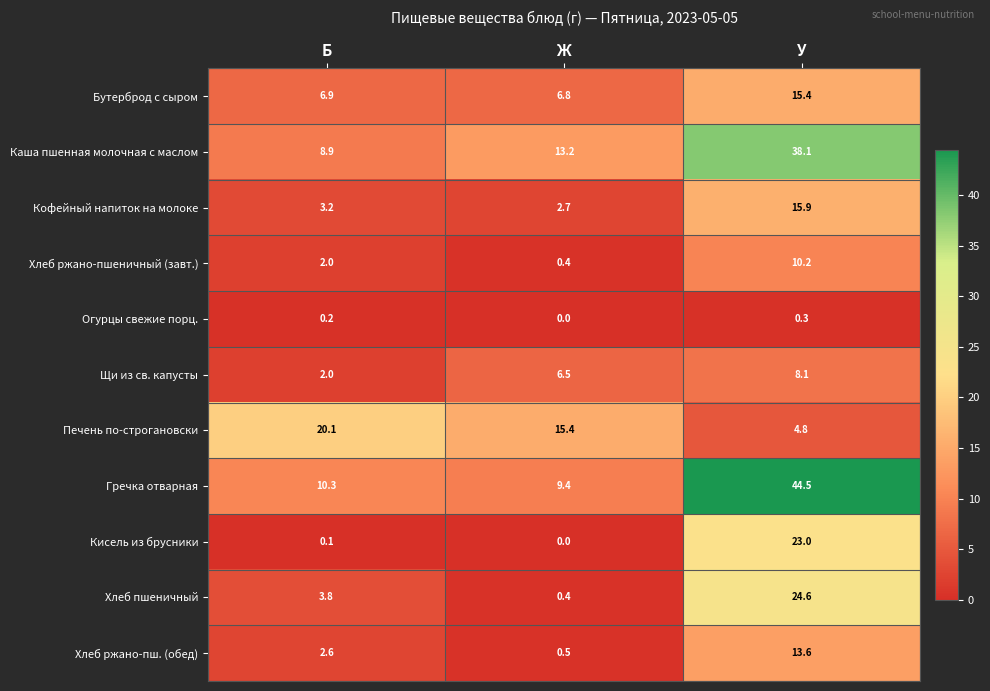

Rank the series at У from lowest to highest value.

Огурцы свежие порц., Печень по-строгановски, Щи из св. капусты, Хлеб ржано-пшеничный (завт.), Хлеб ржано-пш. (обед), Бутерброд с сыром, Кофейный напиток на молоке, Кисель из брусники, Хлеб пшеничный, Каша пшенная молочная с маслом, Гречка отварная